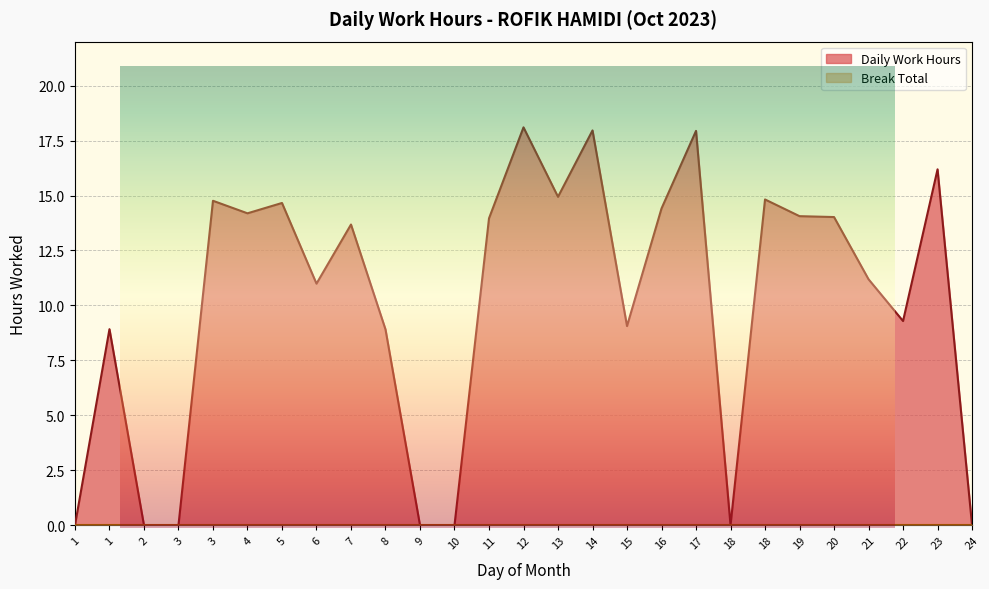

What is the sum of all values?

272.1